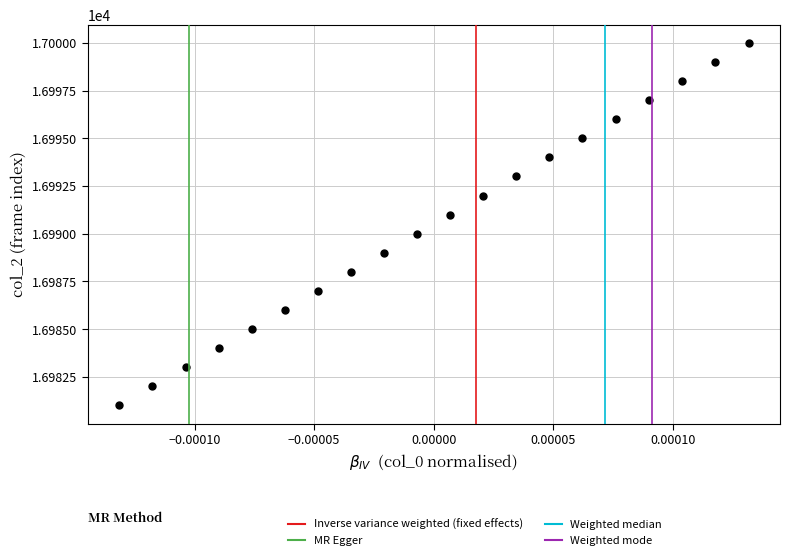

What is the range of Y values (max minus min)?

19